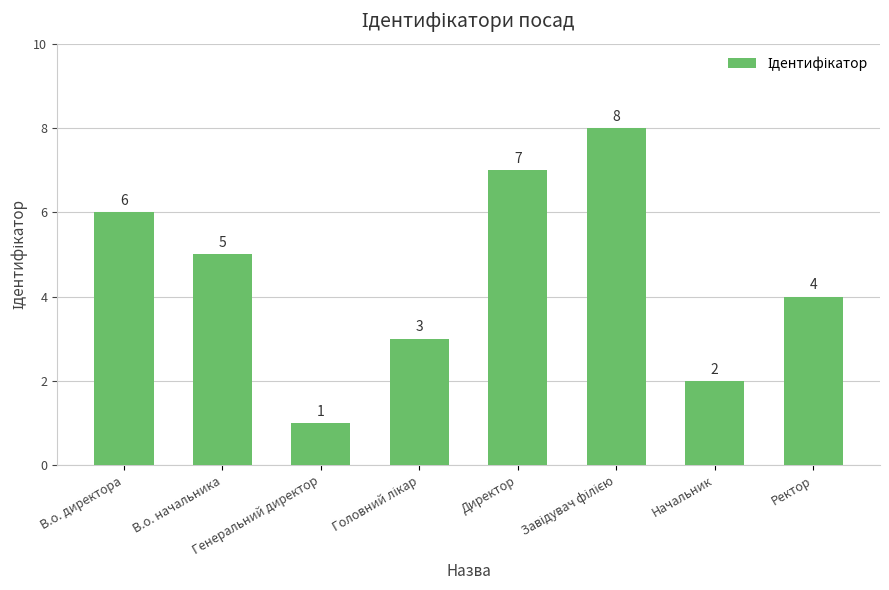

What is the difference between the maximum and minimum values?

7